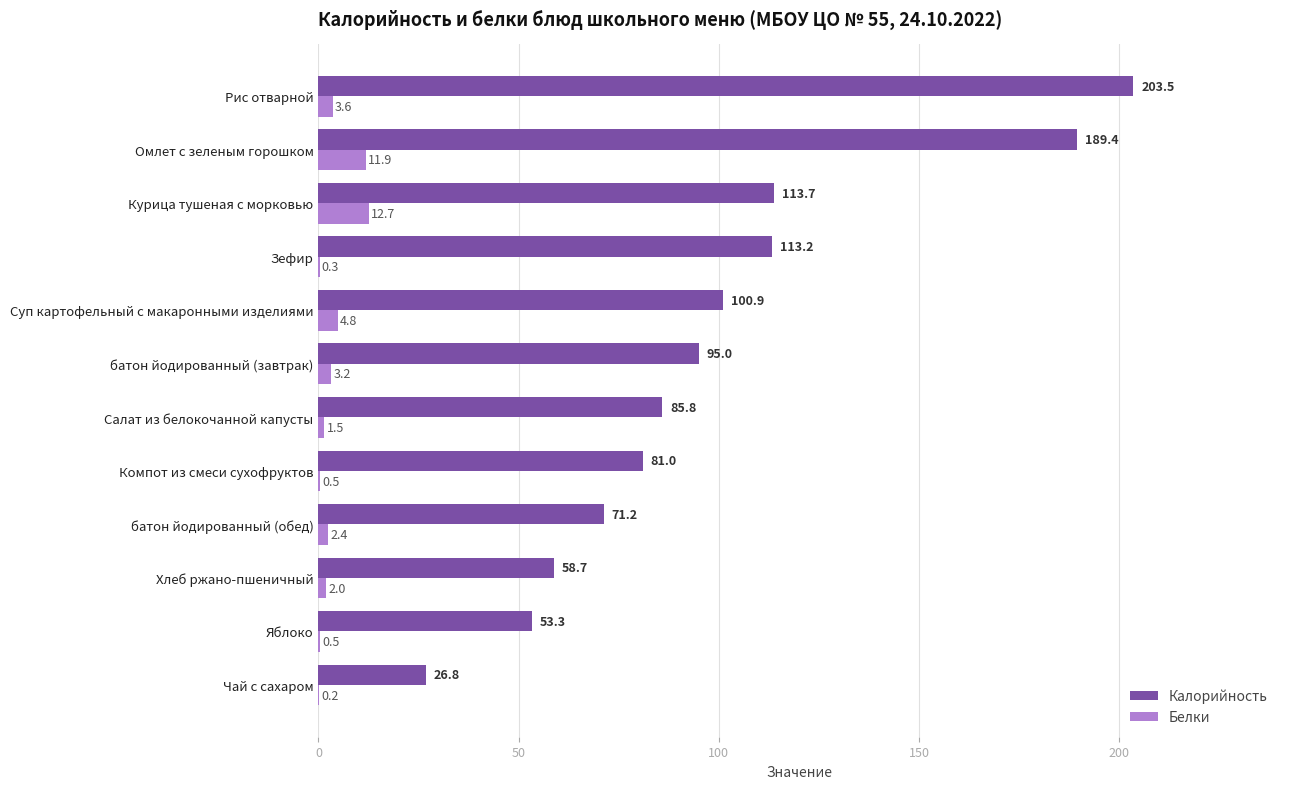

Which series has the largest range (max minus min)?

Калорийность